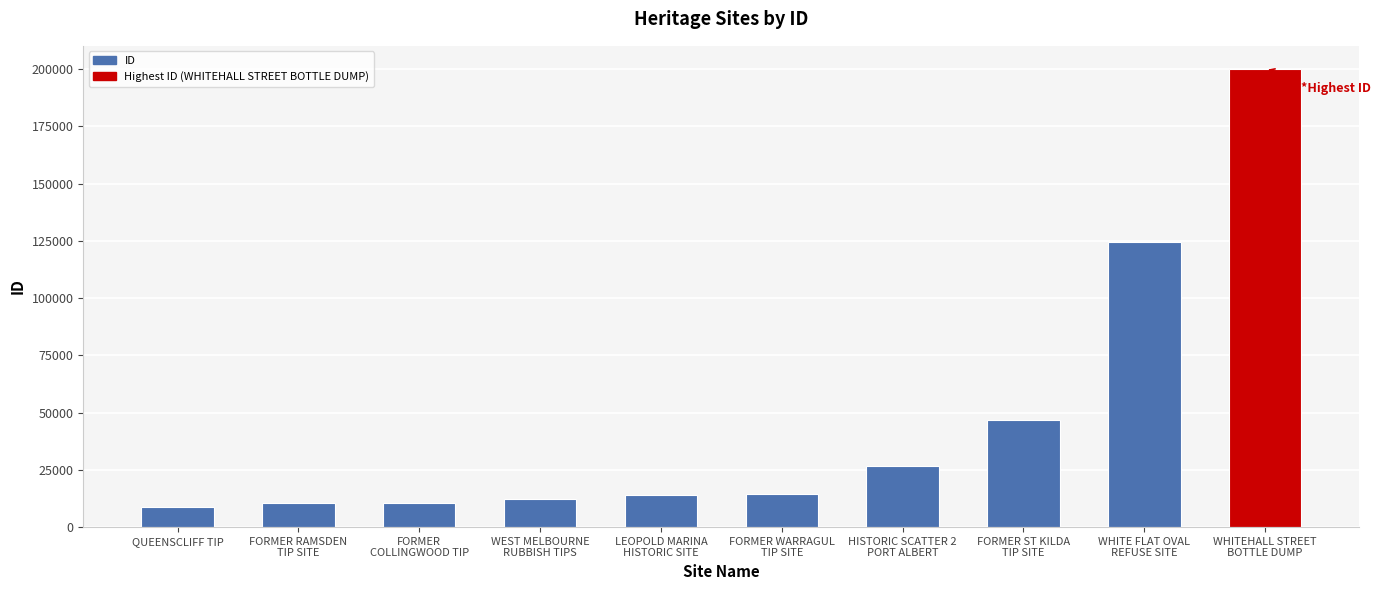

Which has a higher value, FORMER WARRAGUL
TIP SITE or WHITEHALL STREET
BOTTLE DUMP?

WHITEHALL STREET
BOTTLE DUMP